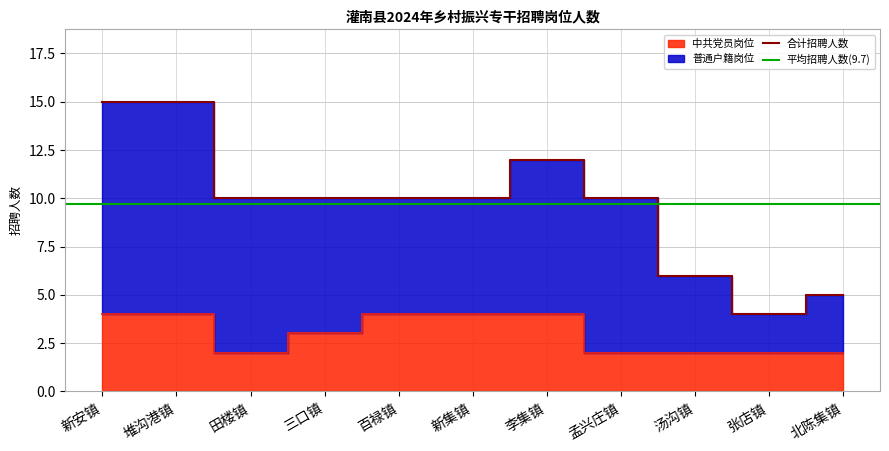

Which category has the highest value across all series?

新安镇